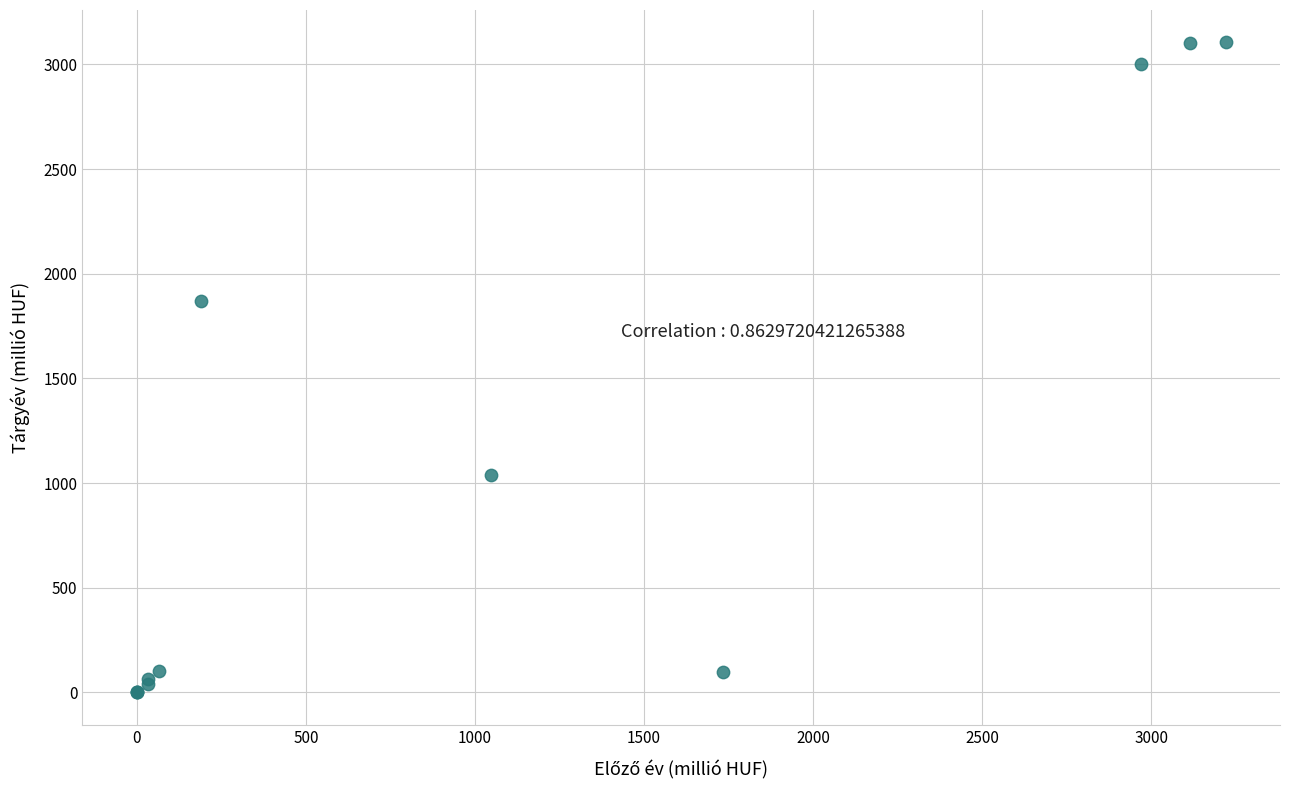

What Y value in the scatter plot is closest to 1552?

1868.2